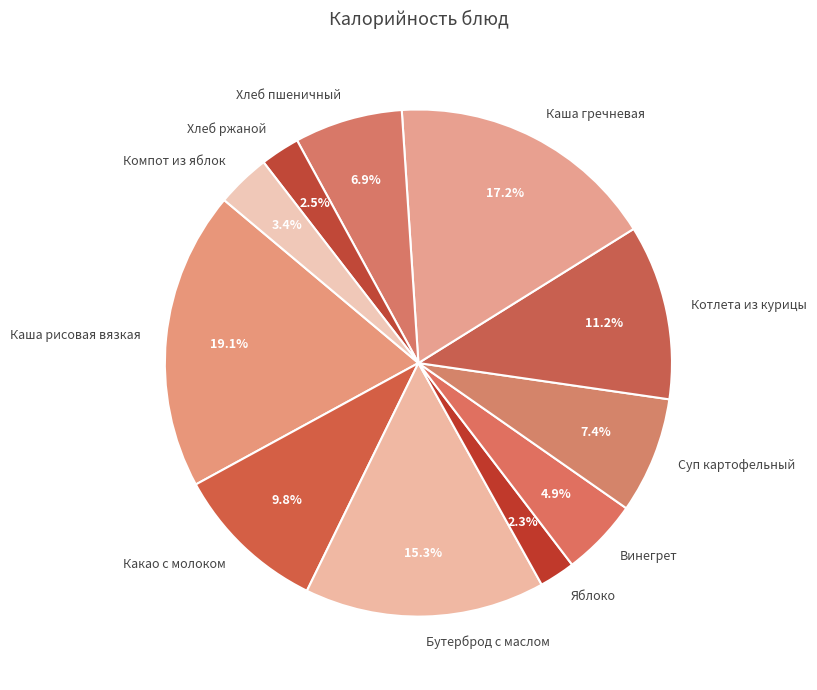

How many slices are in this pie chart?

11